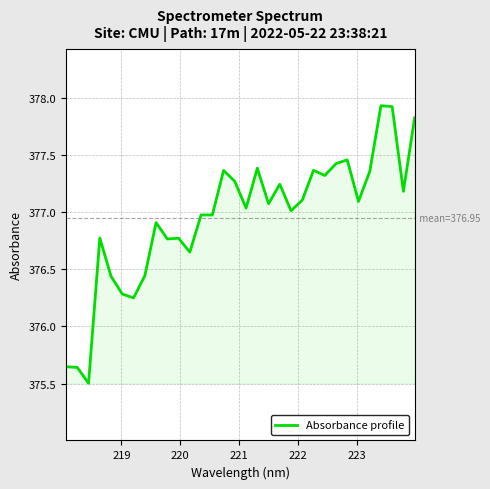

What is the difference between the maximum and minimum values?

2.4